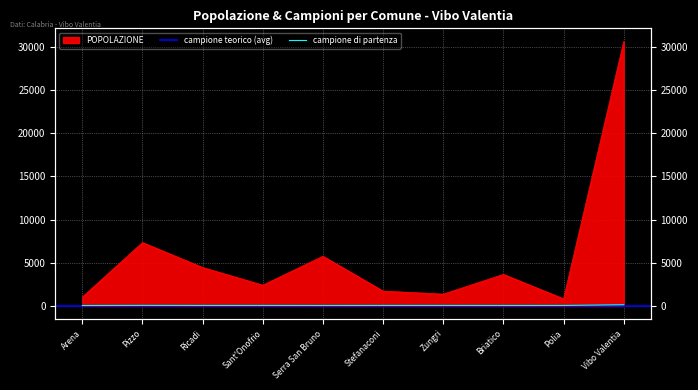

At which category does POPOLAZIONE reach its first local peak?

Pizzo